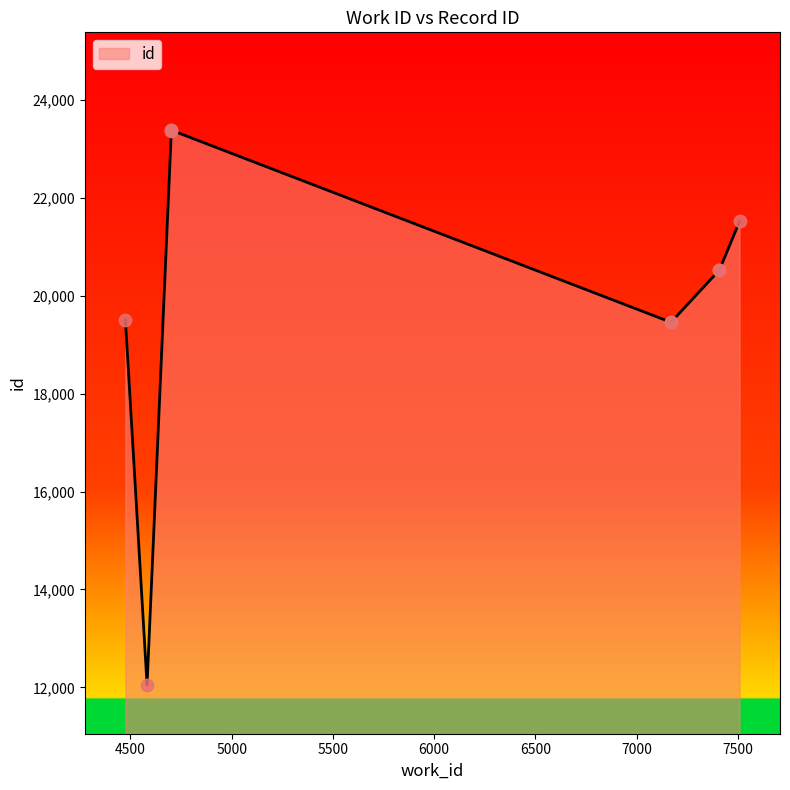

Which has a higher value, 4702 or 7508?

4702